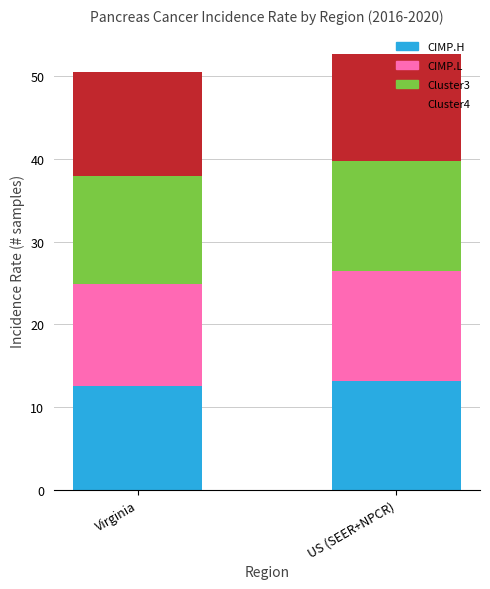

What is the total value across all series at Virginia?

50.5